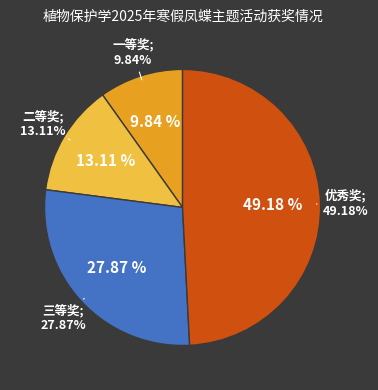

What is the change in value from 二等奖 to 优秀奖?

+22